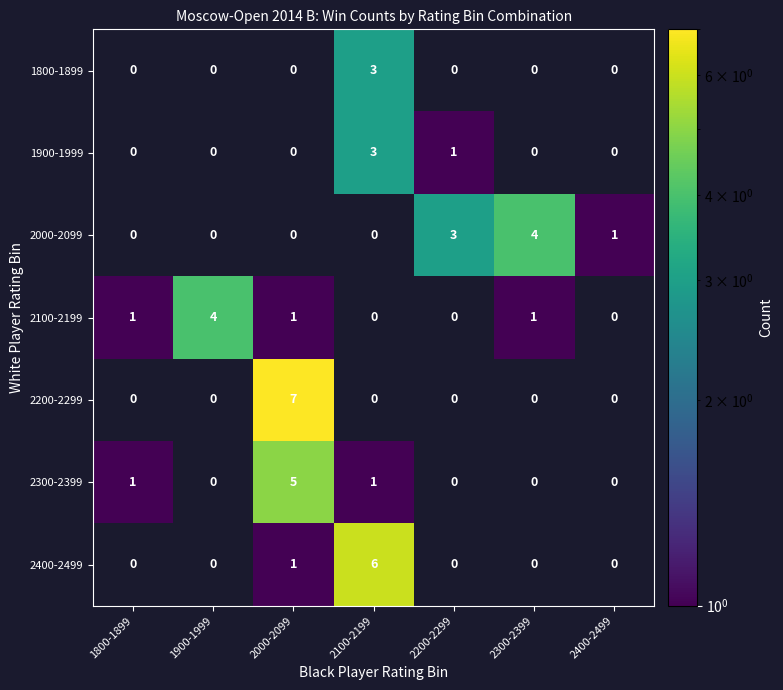

Is the value of 2200-2299 at 1800-1899 greater than the value of 1800-1899 at 2100-2199?

No